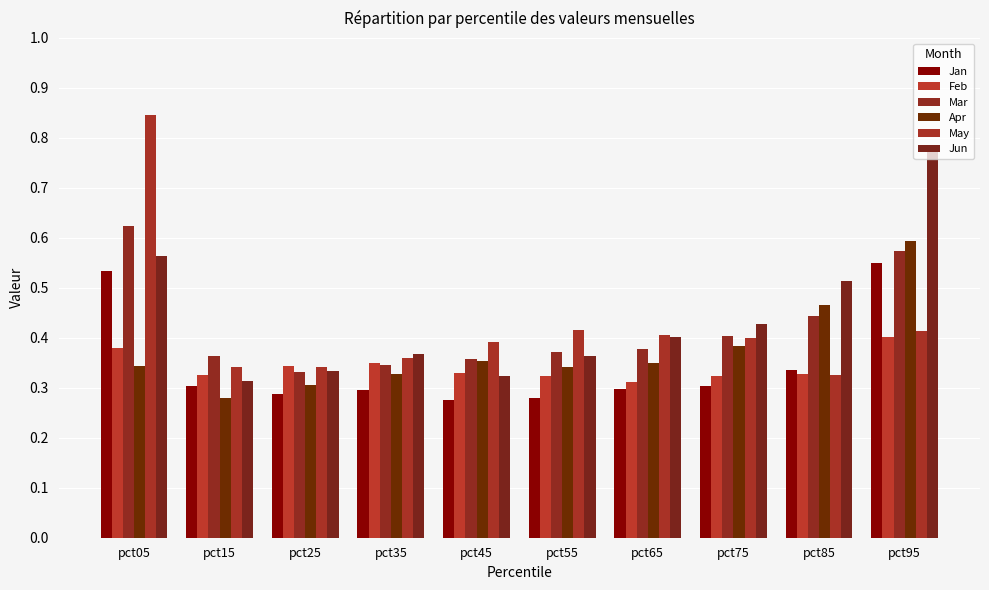

How many bars are there in total?

60